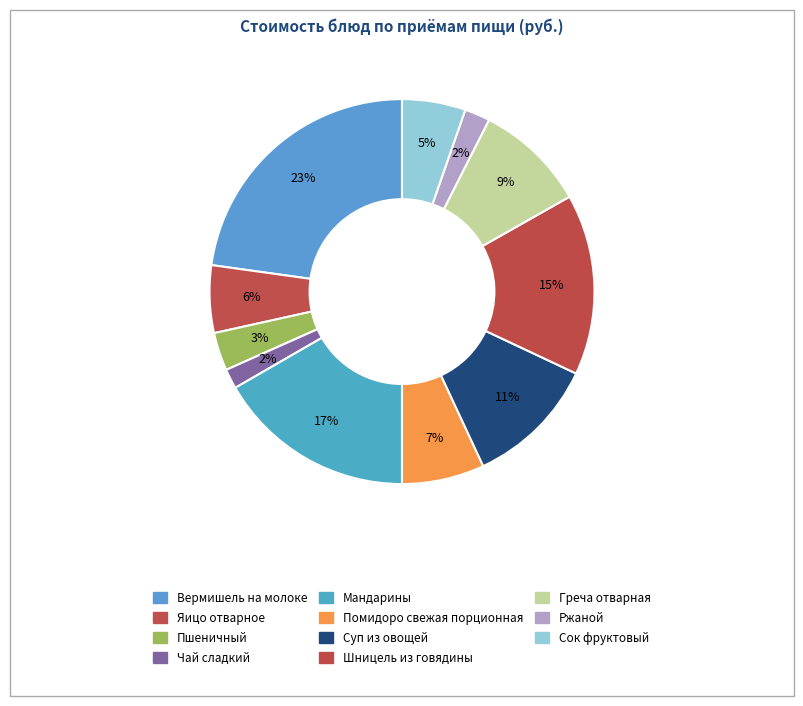

Does Мандарины account for over 50% of the chart?

No